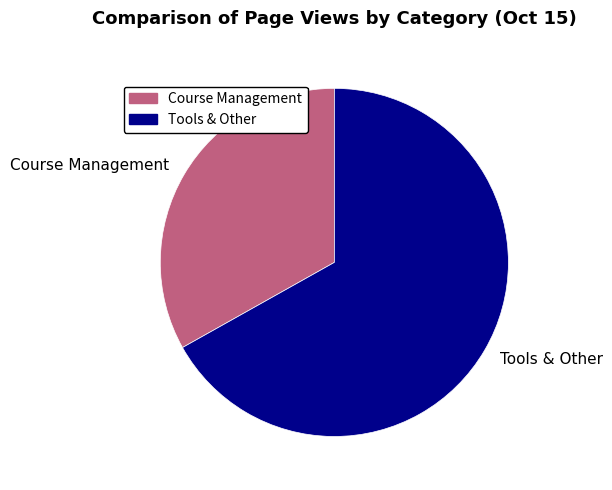

Which category has the smallest portion of the pie?

Course Management